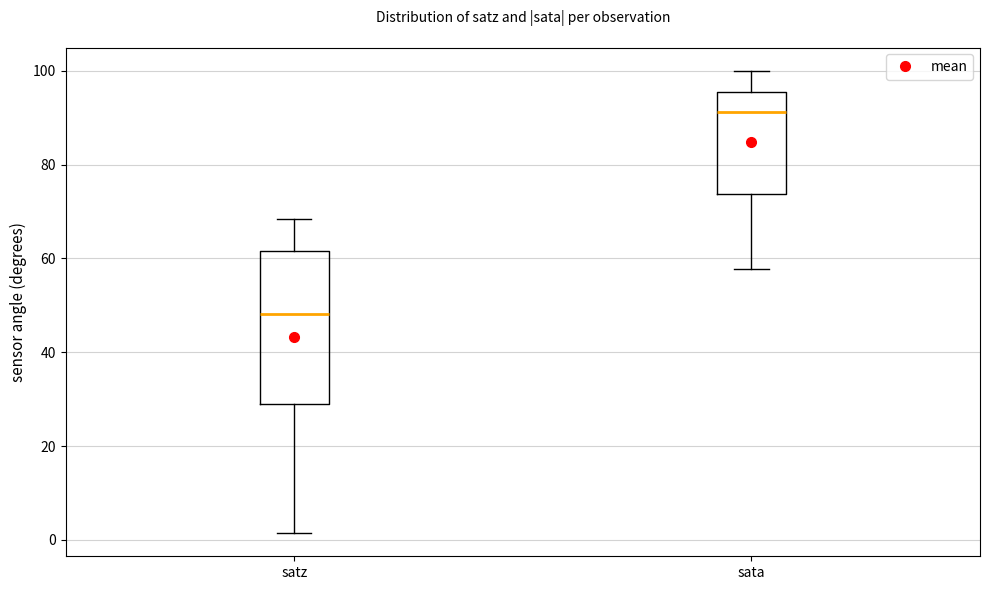

Which box's median line is the highest?

sata